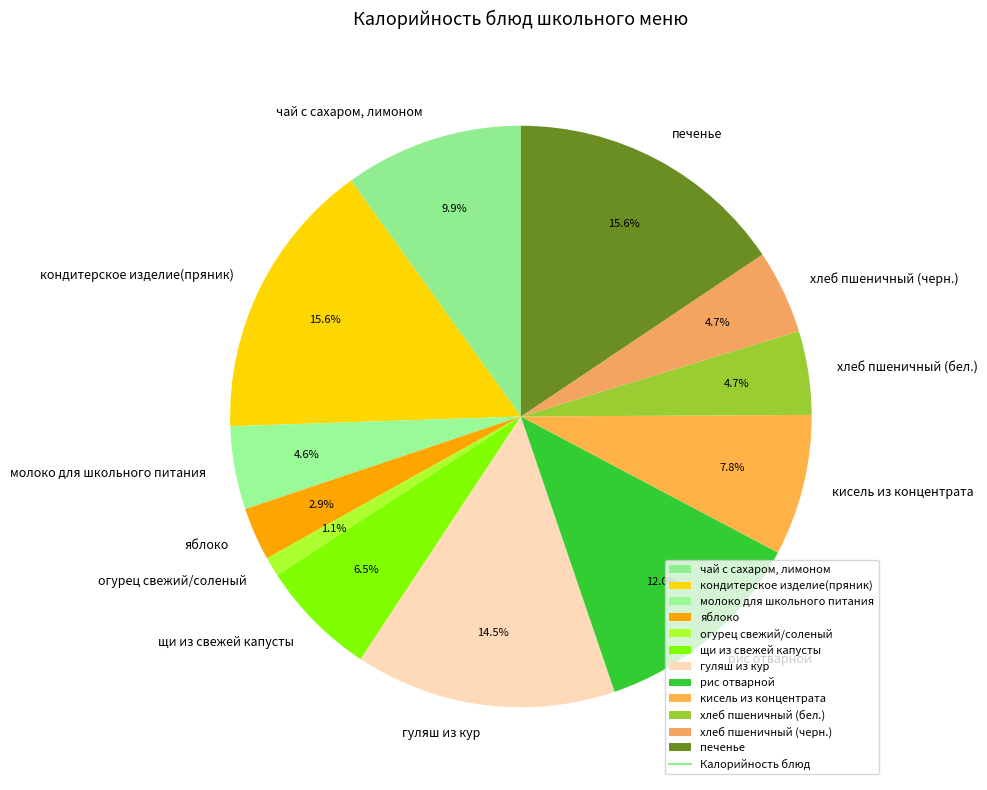

How much of the chart is everything except яблоко?

97.1%